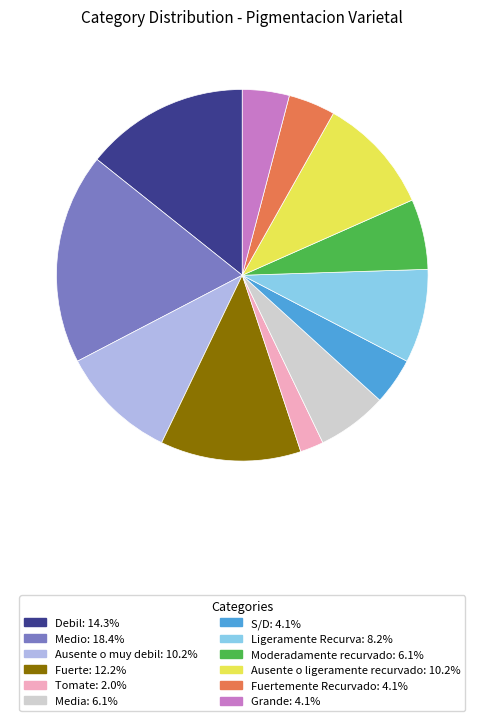

Is there a majority slice in this chart?

No